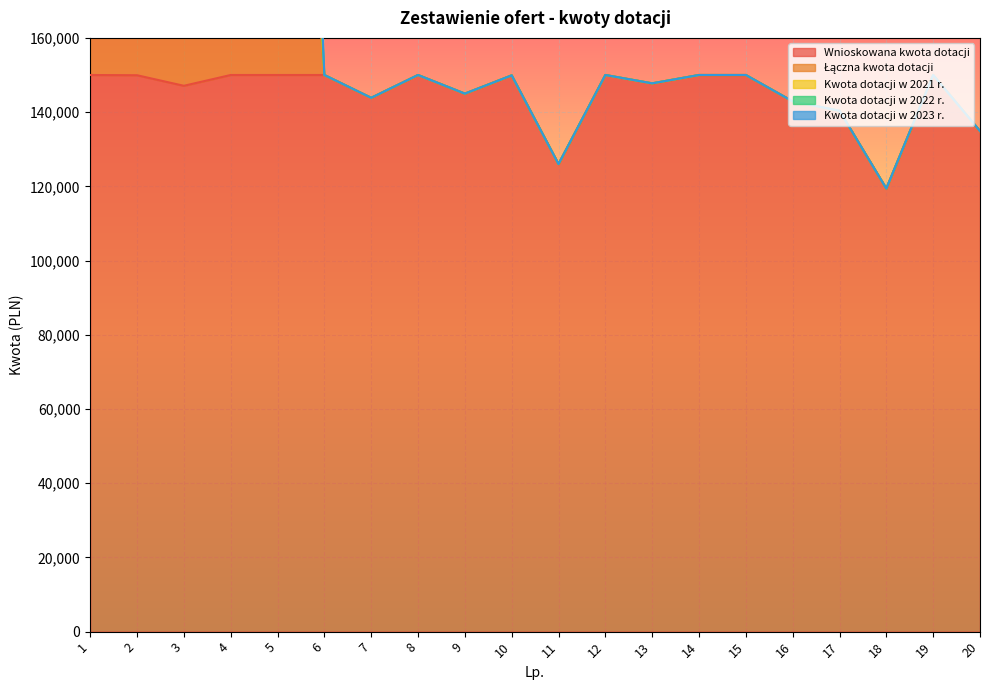

Is the value of Kwota dotacji w 2022 r. at 9 greater than the value of Łączna kwota dotacji at 9?

No